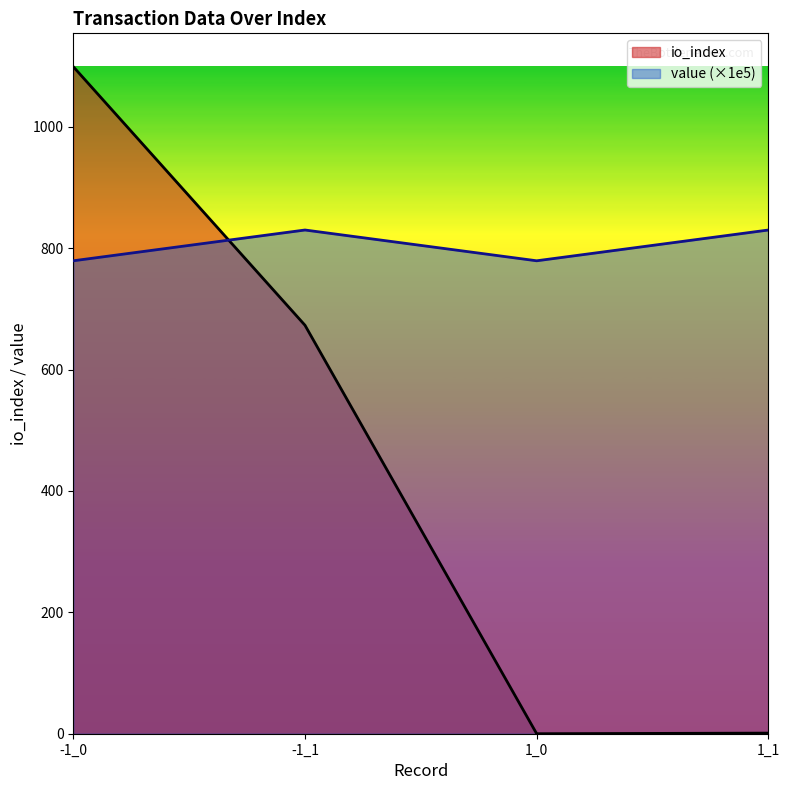

Does the chart display data point markers on the line(s)?

No